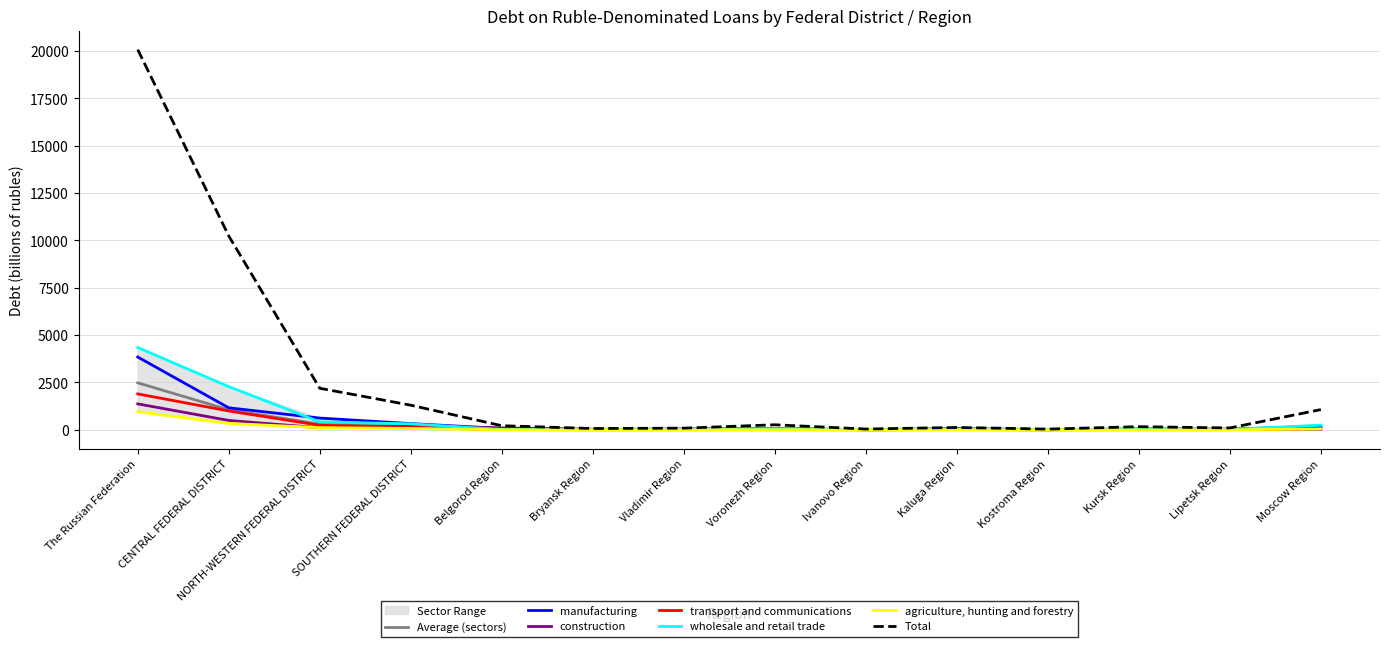

The value of agriculture, hunting and forestry at The Russian Federation is 1475.0. True or false?

False